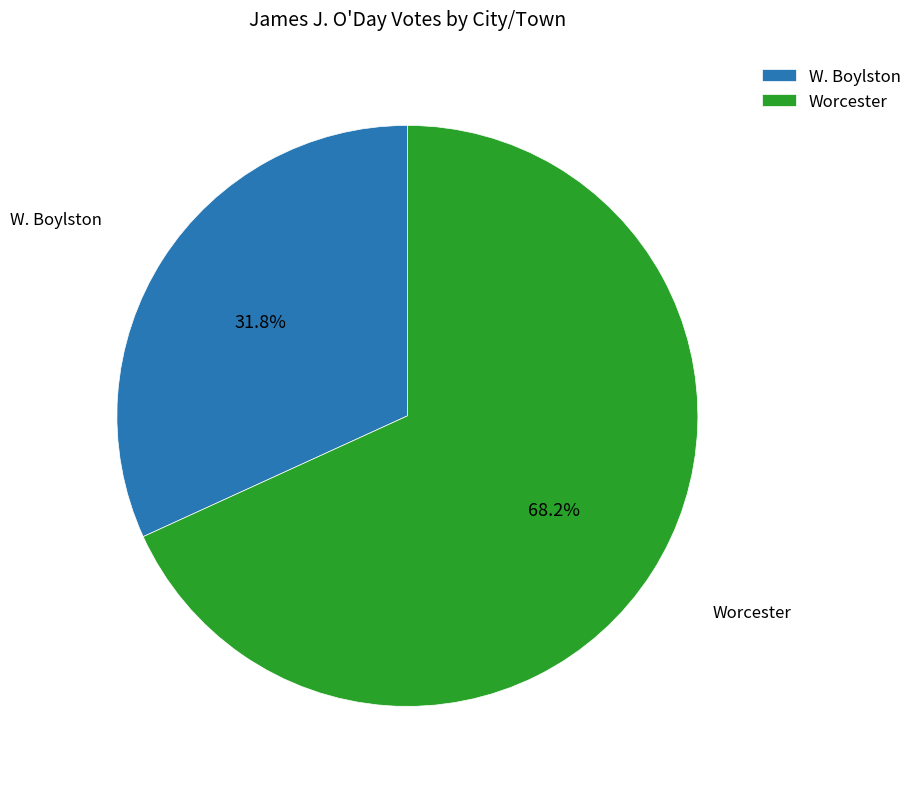

Rank the categories by value from highest to lowest.

Worcester, W. Boylston